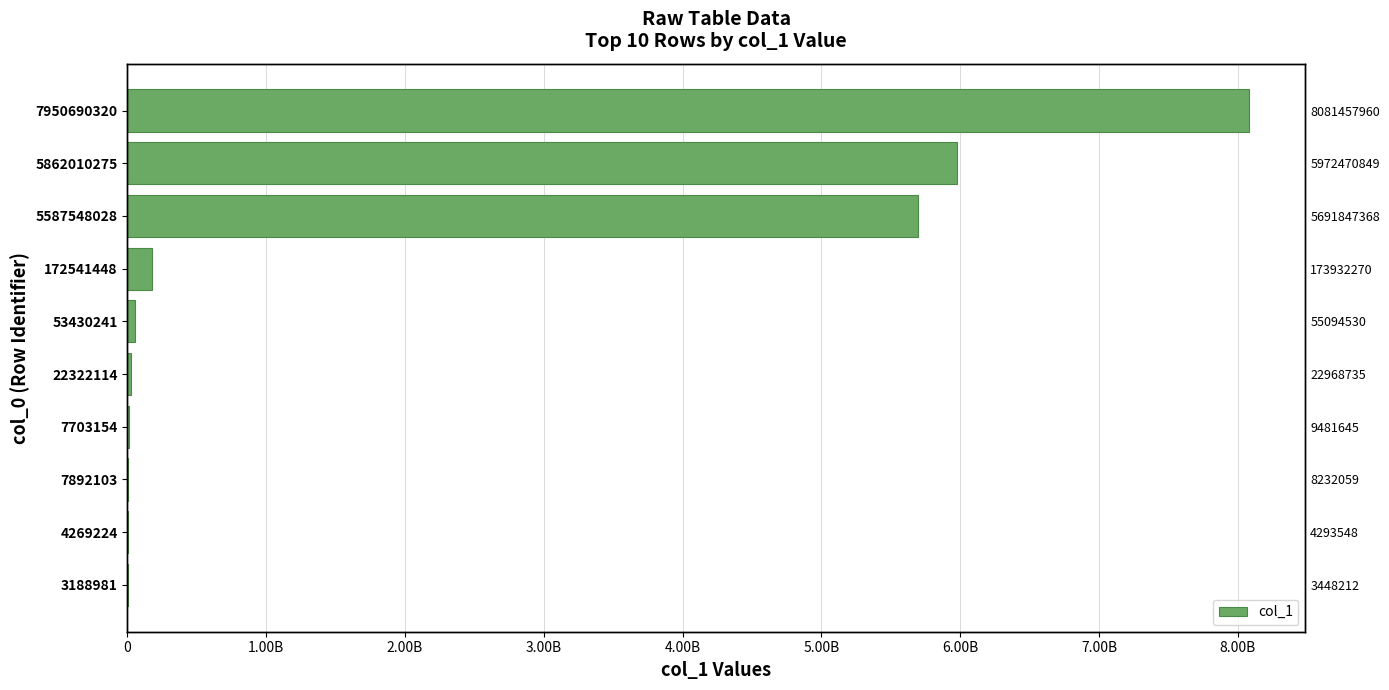

Does the chart contain stacked bars?

No